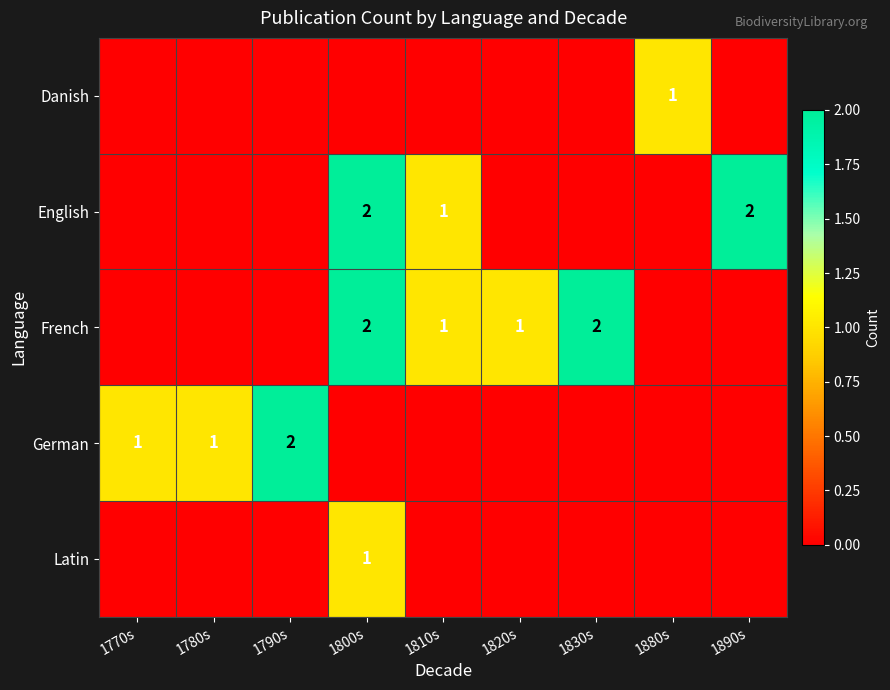

The value of English at 1800s is 3. True or false?

False